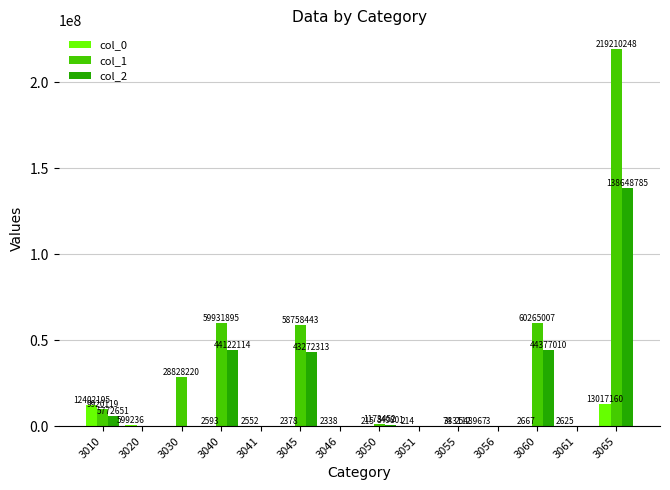

At which category is the sum across all series the highest?

3065